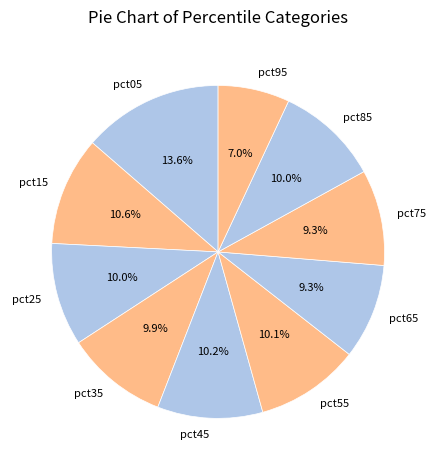

What percentage is NOT represented by pct65?

90.7%